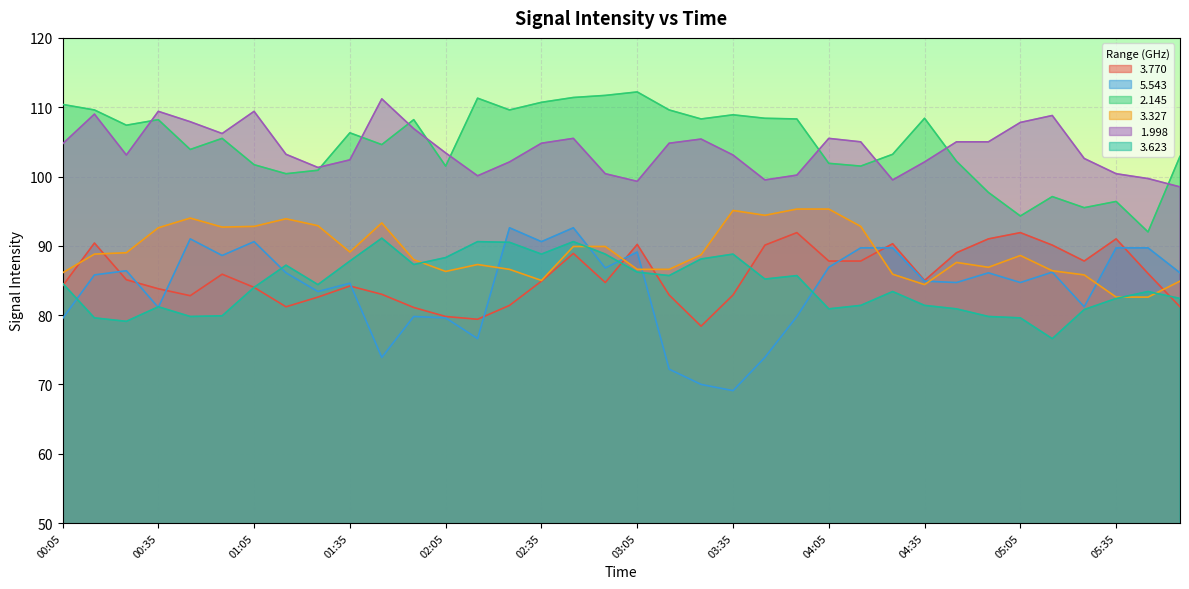

The value of 3.327 at 01:15 is 93.9. True or false?

True